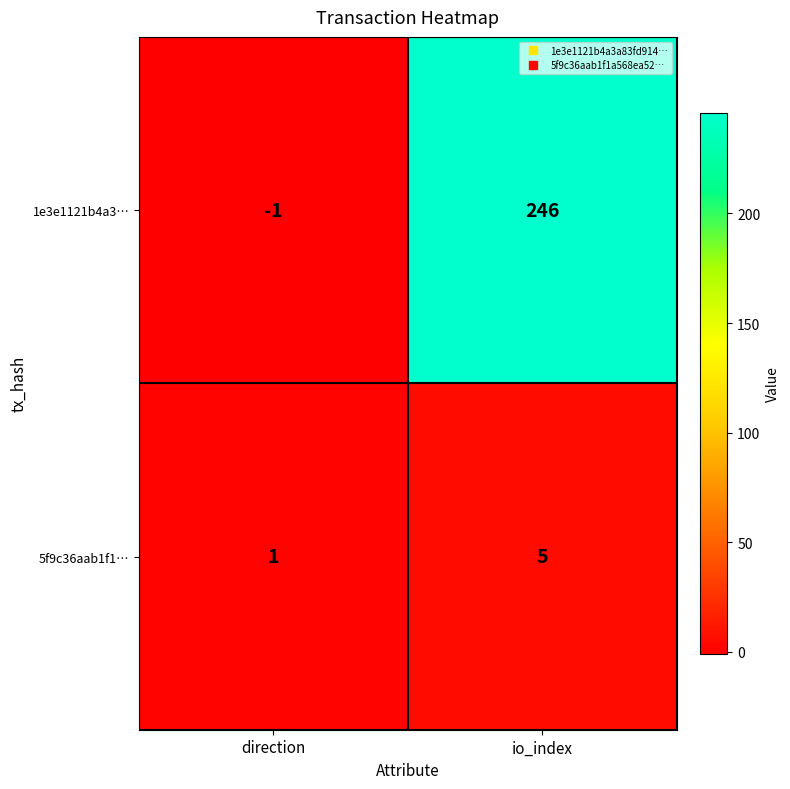

What is the difference between the maximum and minimum values in the 5f9c36aab1f1… series?

4